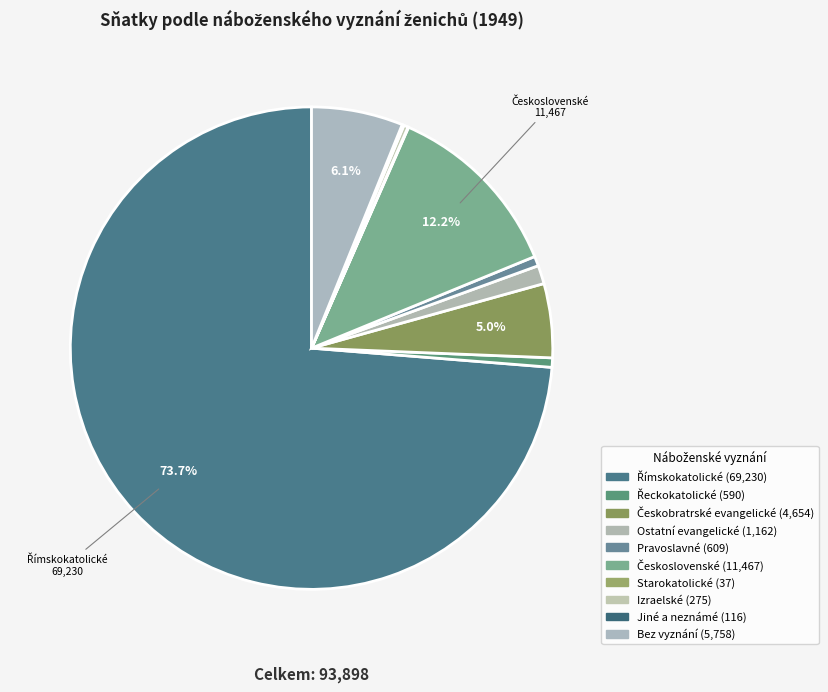

How many segments does this pie chart have?

10